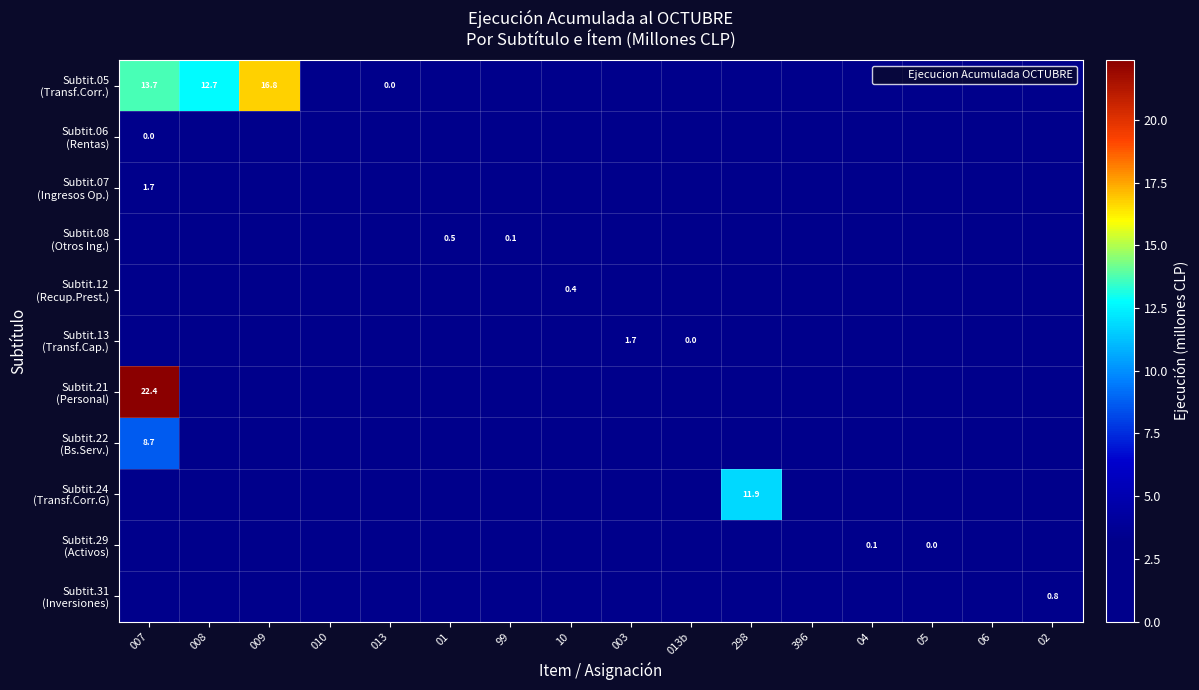

Rank the categories by Subtit.22 (Bs.Serv.) value from lowest to highest.

008, 009, 010, 013, 01, 99, 10, 003, 013b, 298, 396, 04, 05, 06, 02, 007